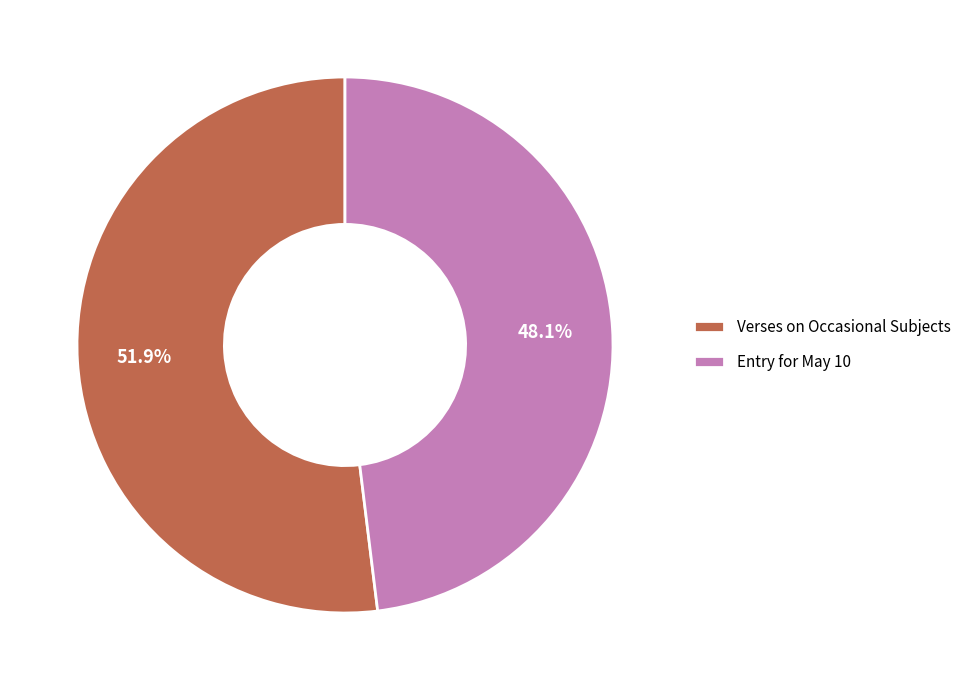

What percentage is the Verses on Occasional Subjects slice, to the nearest percent?

52%